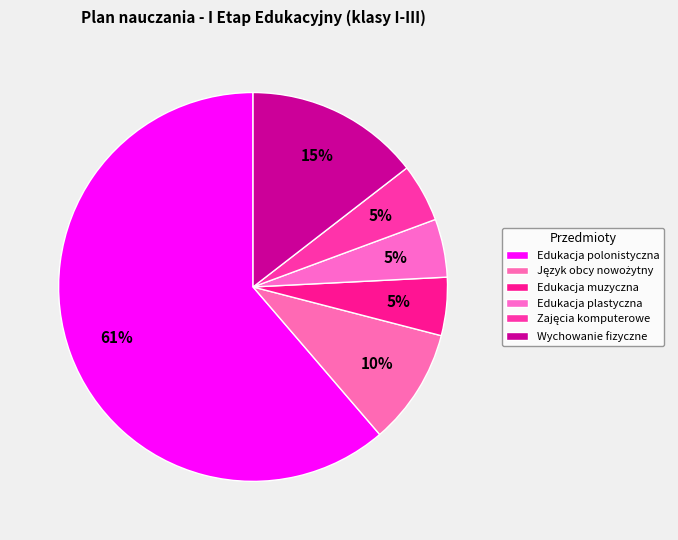

Does Edukacja polonistyczna account for over 50% of the chart?

Yes